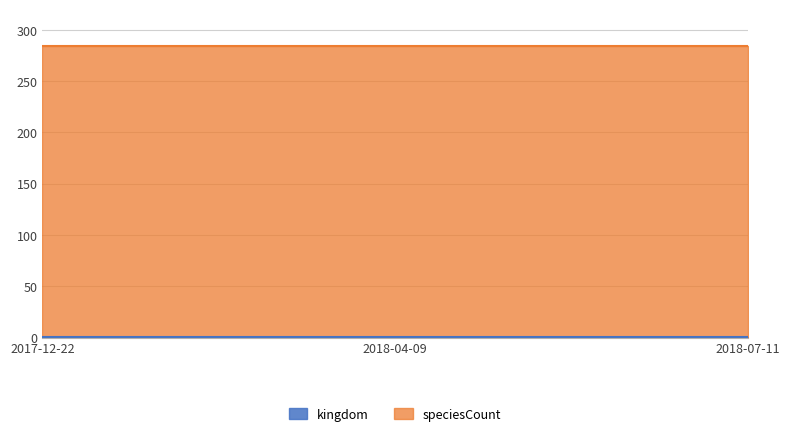

Is it true that speciesCount equals 284 at 2018-04-09?

True